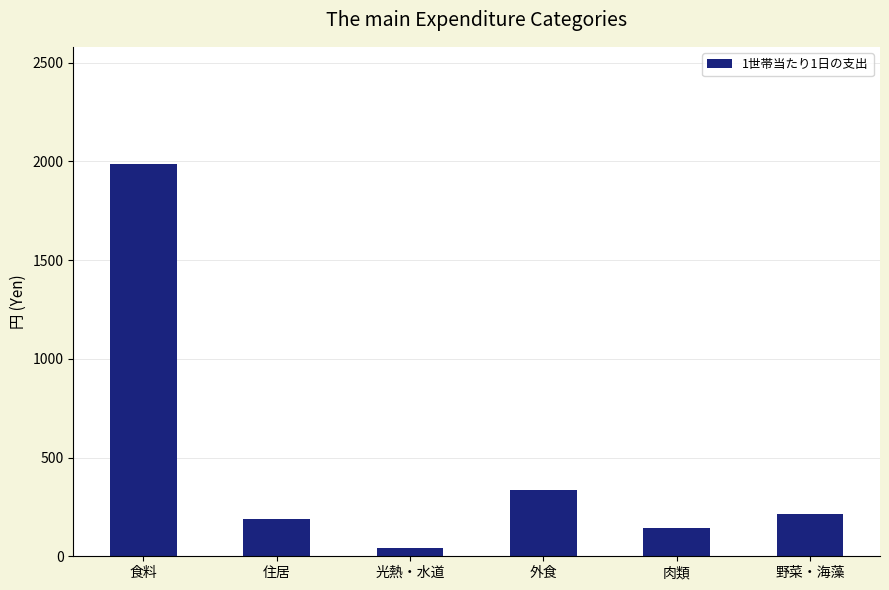

The chart shows a value of 204.2 at 外食. True or false?

False